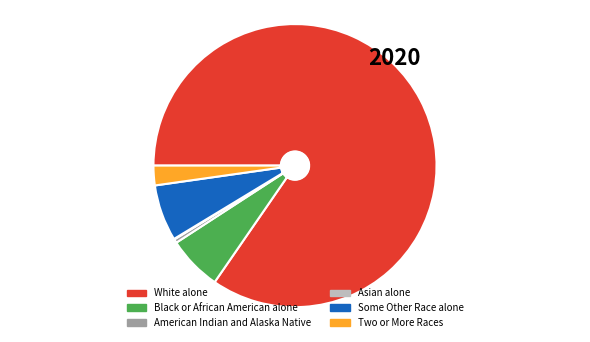

True or false: White alone accounts for 85% of the total.

True